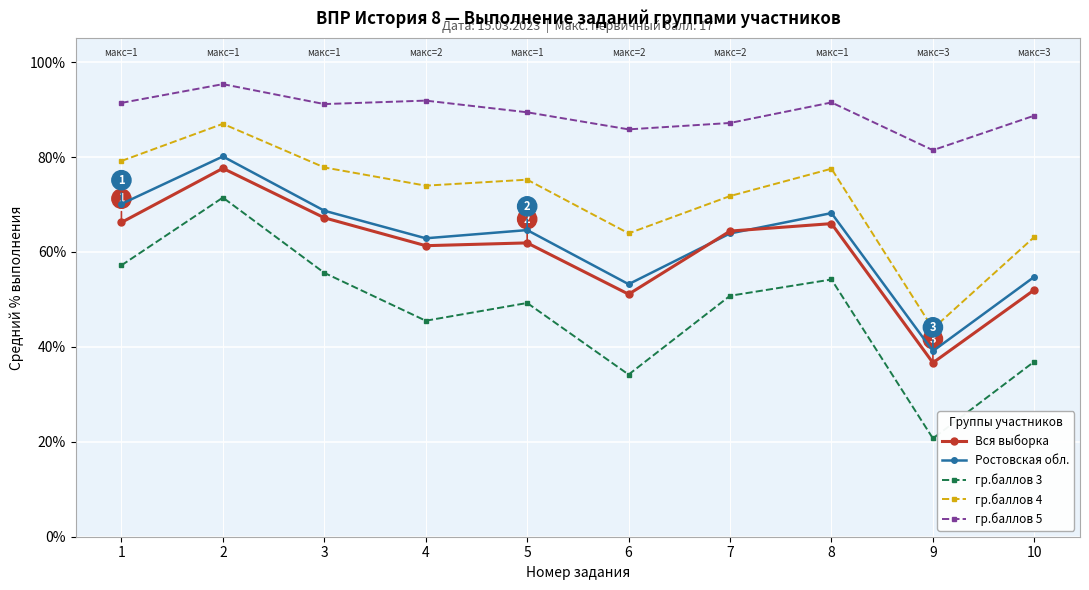

What is the difference between the highest and lowest values at 1?

34.2